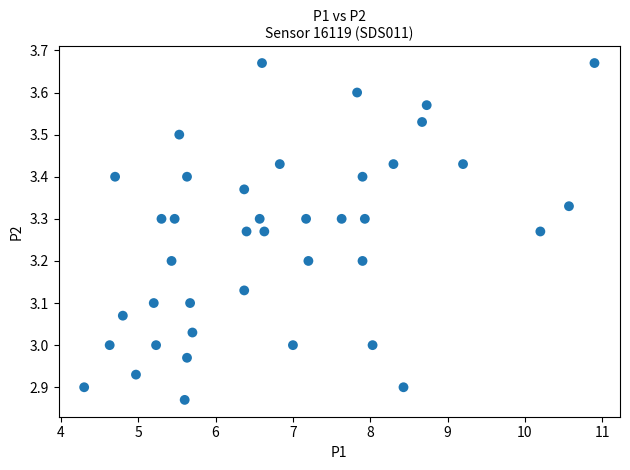

What is the range of Y values (max minus min)?

0.8